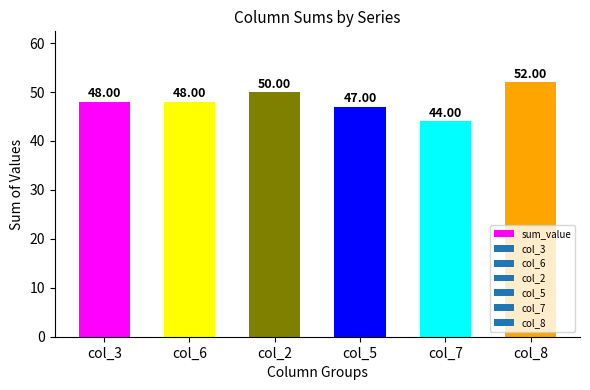

What position from the left is col_5?

4